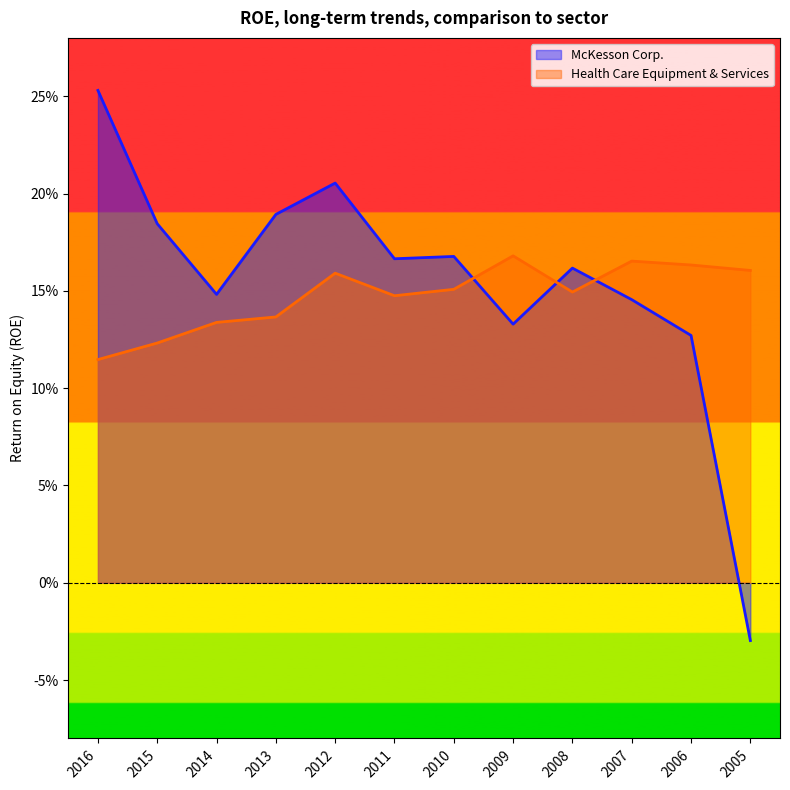

In Health Care Equipment & Services, how many points are higher than both neighbors (excluding endpoints)?

3